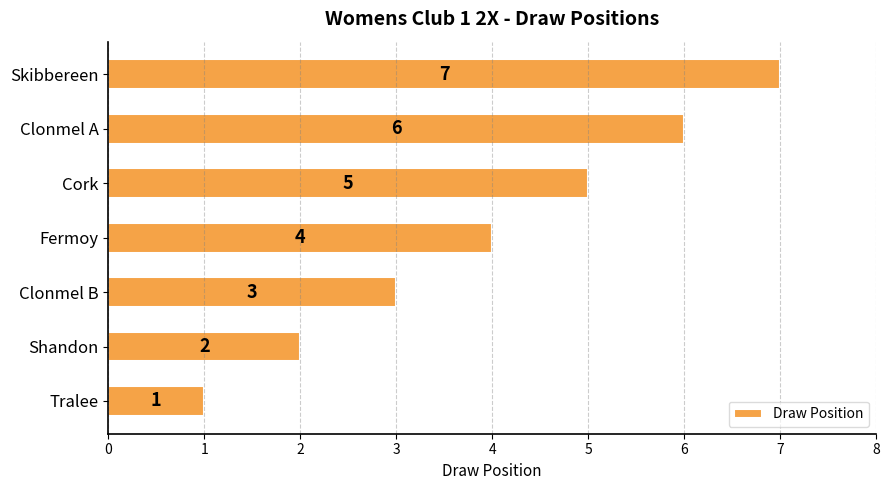

Which label corresponds to the largest value in the chart?

Skibbereen